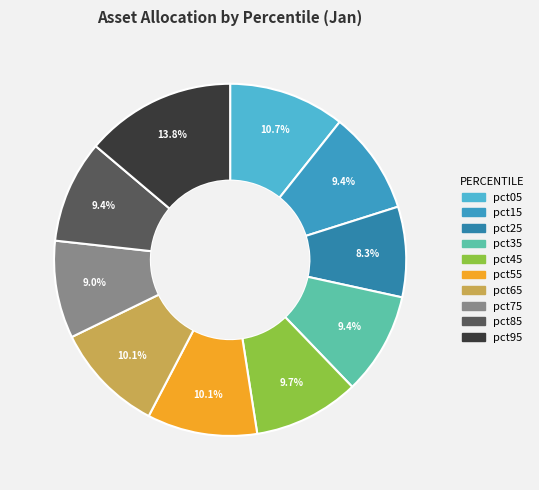

To the nearest percent, what portion does pct45 represent?

10%